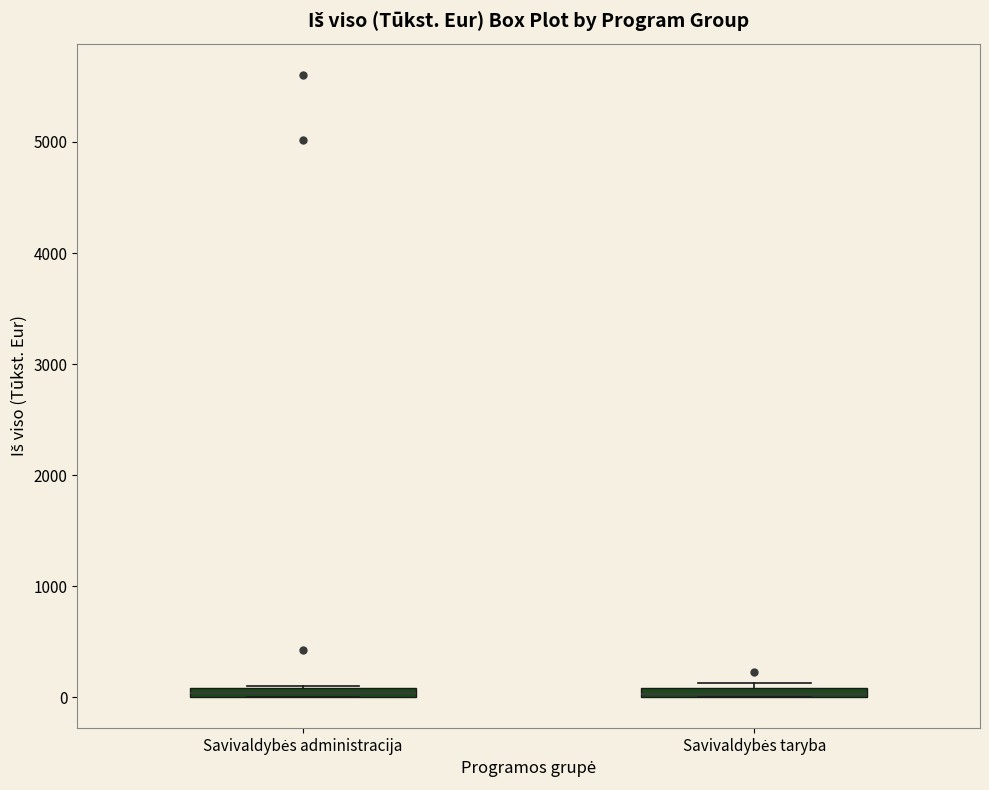

Where is the lower edge of the box for Savivaldybės taryba on the y-axis? The values are not printed on the chart, so give them approximately, as read against the axis.

0